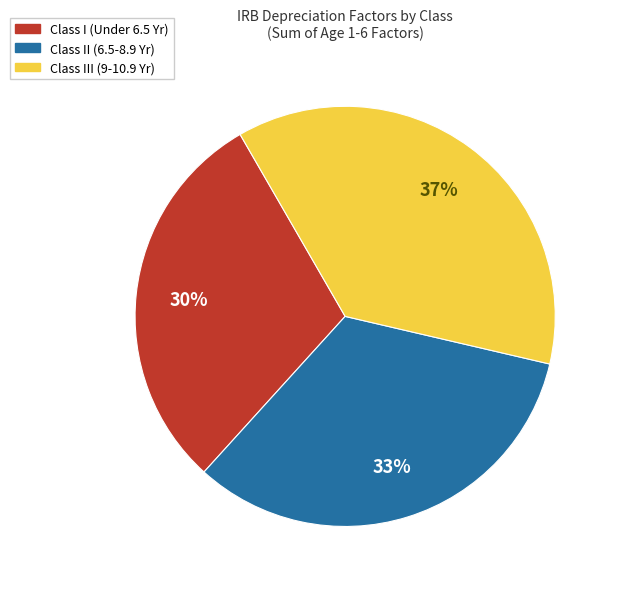

Do Class III (9-10.9 Yr) and Class II (6.5-8.9 Yr) together represent more than half of the pie?

Yes